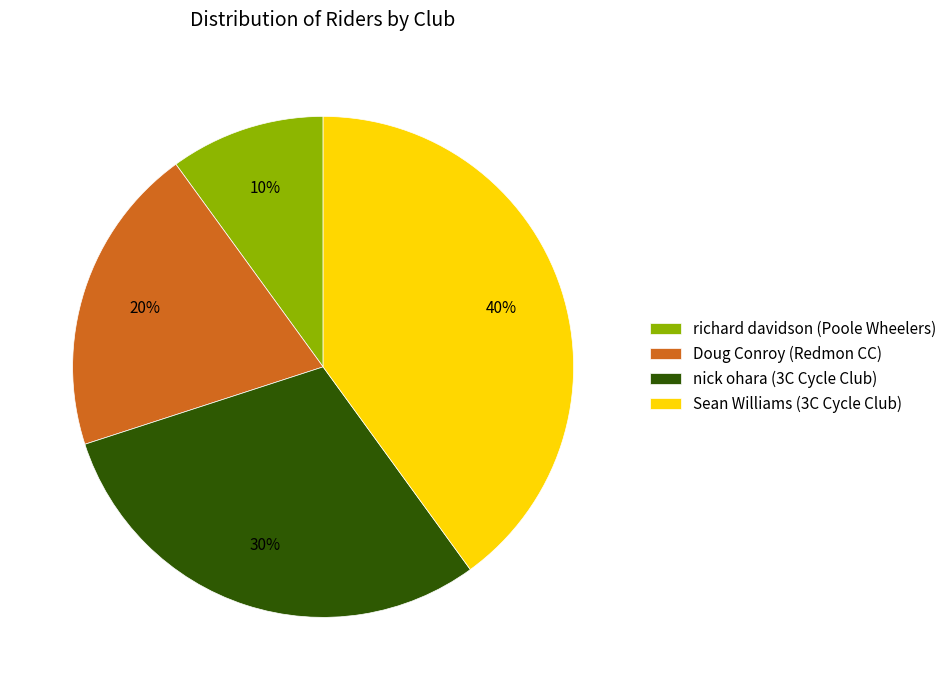

What percentage is the nick ohara (3C Cycle Club) slice, to the nearest percent?

30%